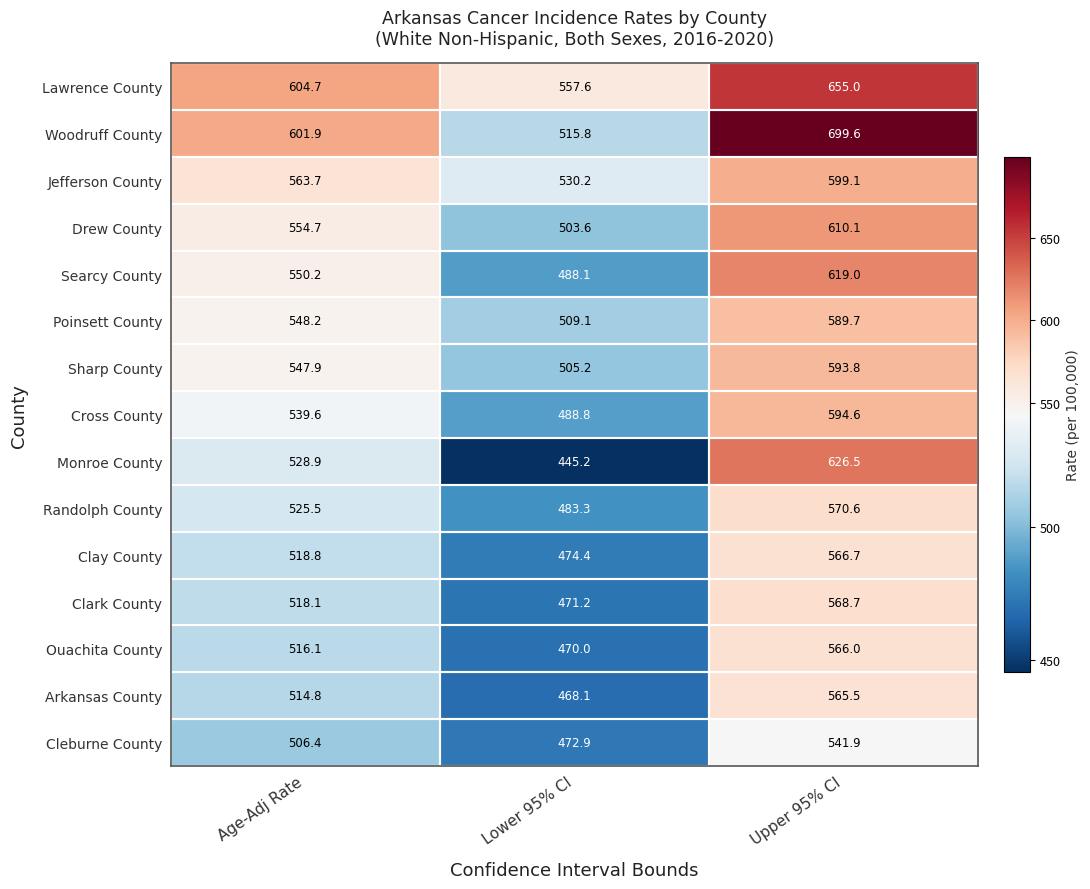

Count the number of categories in the chart.

3